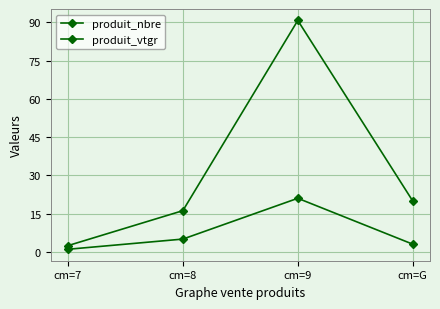

Is this an area chart (filled region under the line)?

No